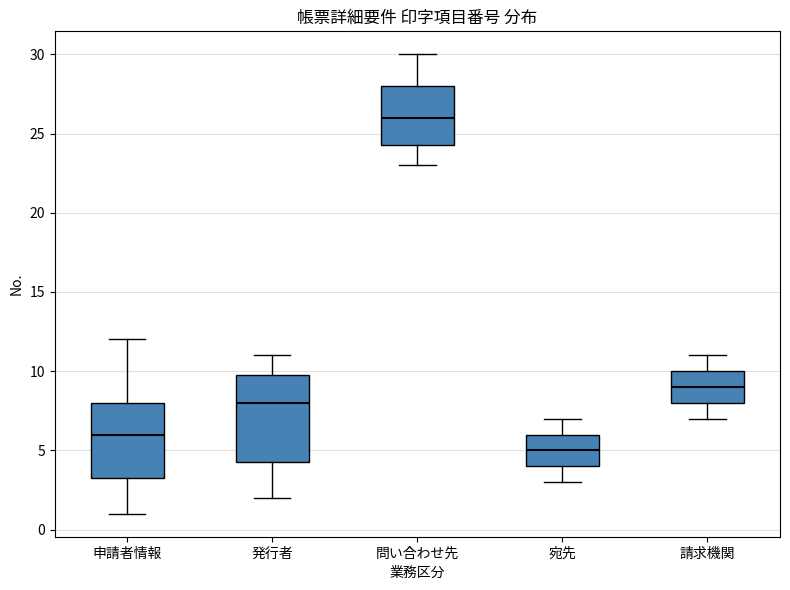

Reading left to right, read every box against the y-axis: the position of its median line, the range the box covers, and the ends of its whiskers. The values are not printed on the chart, so give them approximately, as read against the axis.

申請者情報: median 6.0, box 3.5 to 8.0, whiskers 1.0 to 12.0
発行者: median 8.0, box 4.5 to 10.0, whiskers 2.0 to 11.0
問い合わせ先: median 26.0, box 24.5 to 28.0, whiskers 23.0 to 30.0
宛先: median 5.0, box 4.0 to 6.0, whiskers 3.0 to 7.0
請求機関: median 9.0, box 8.0 to 10.0, whiskers 7.0 to 11.0